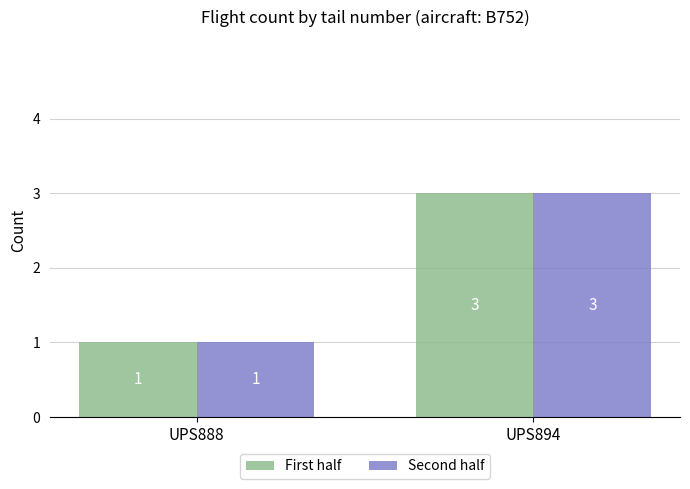

Reading left to right, extract all data points from this chart.

First half: UPS888=1	UPS894=3
Second half: UPS888=1	UPS894=3